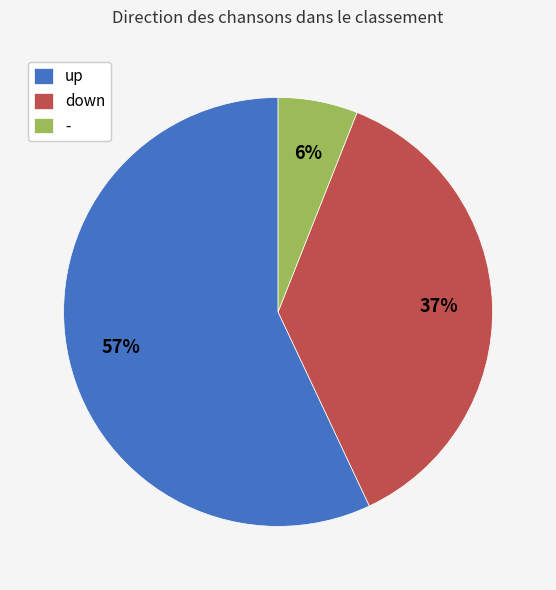

The - slice represents 16% of the pie. True or false?

False